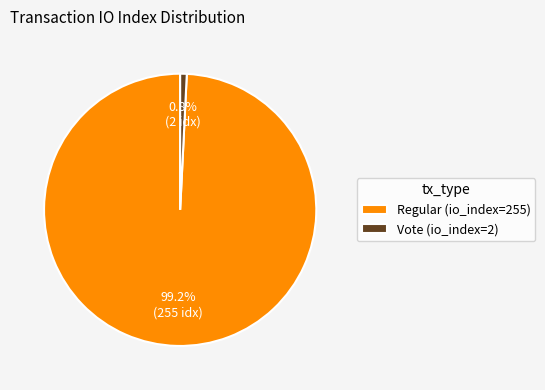

Which category has the biggest portion of the pie?

Regular (io_index=255)